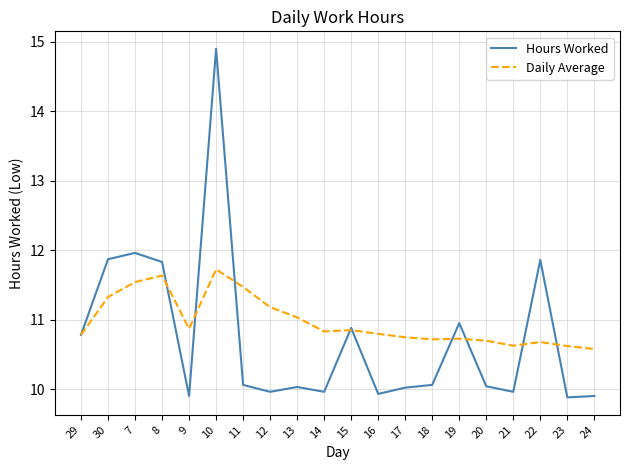

What are all the series names shown in the legend?

Hours Worked, Daily Average